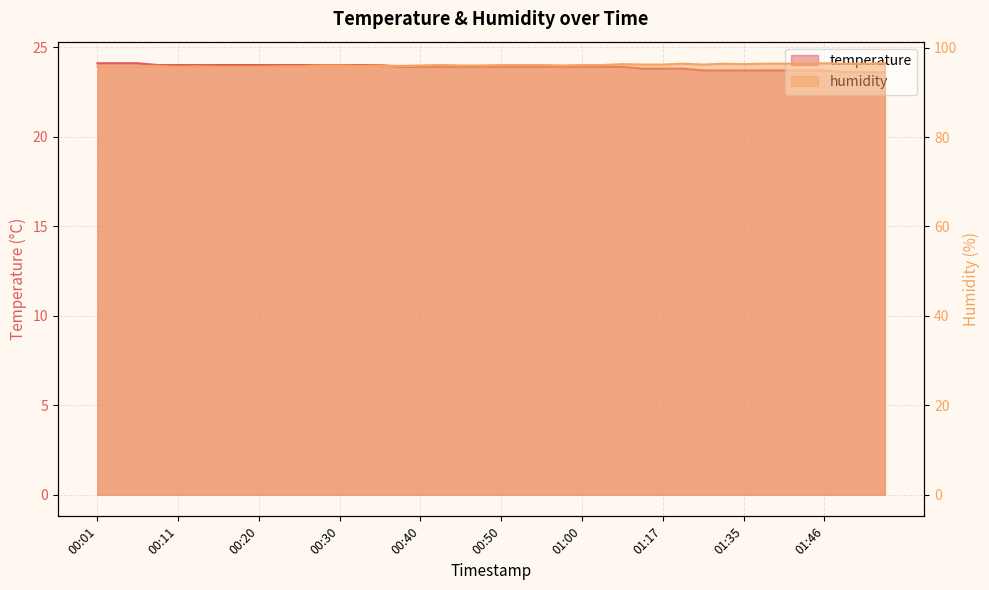

How many categories are shown in the chart?

40